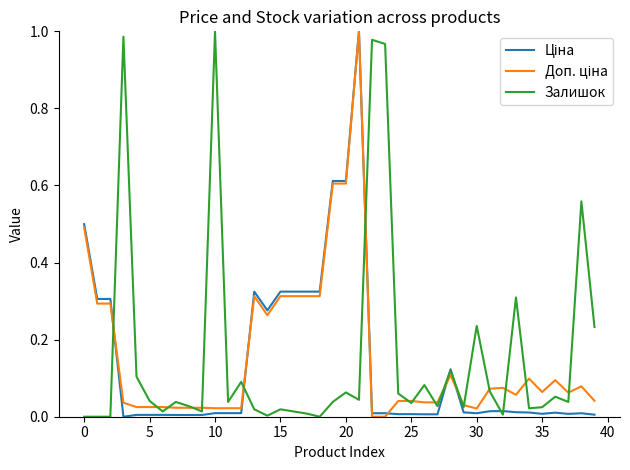

Between 10 and 15, which series saw the biggest shift?

Залишок